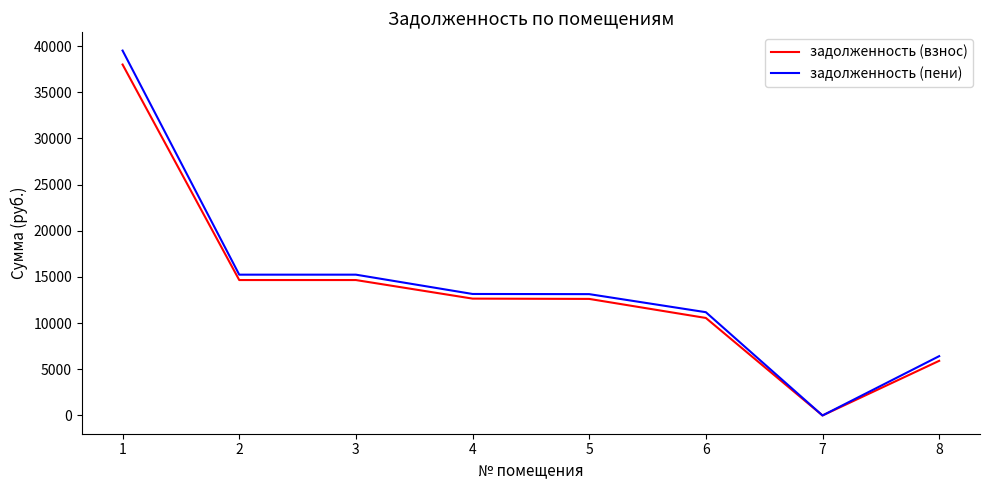

What is the highest value of the задолженность (пени) series?

39505.8